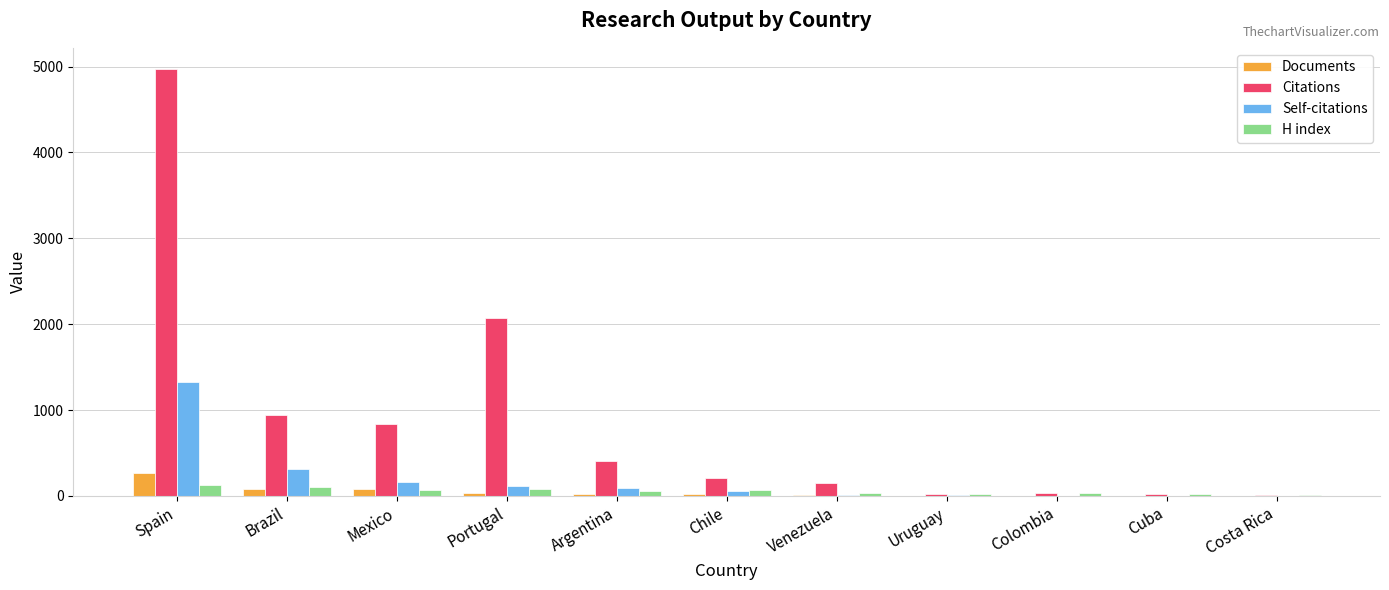

What are all the series names shown in the legend?

Documents, Citations, Self-citations, H index